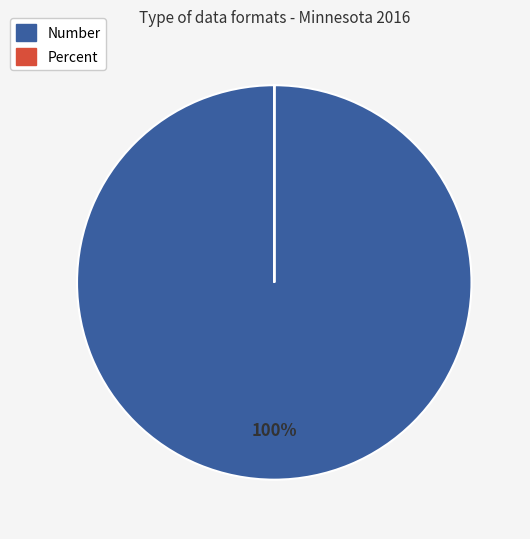

Which slice is the largest?

Number